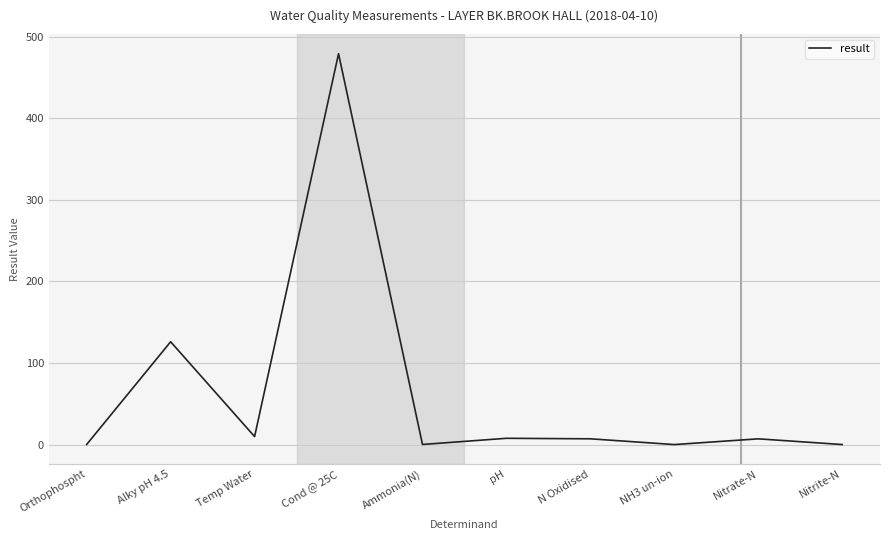

What is the maximum value shown in the chart?

479.0